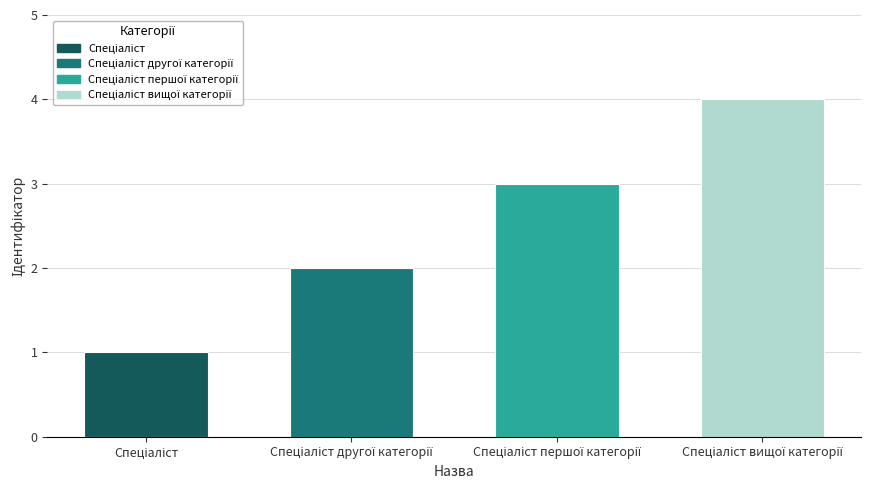

What is the difference between the maximum and minimum values?

3